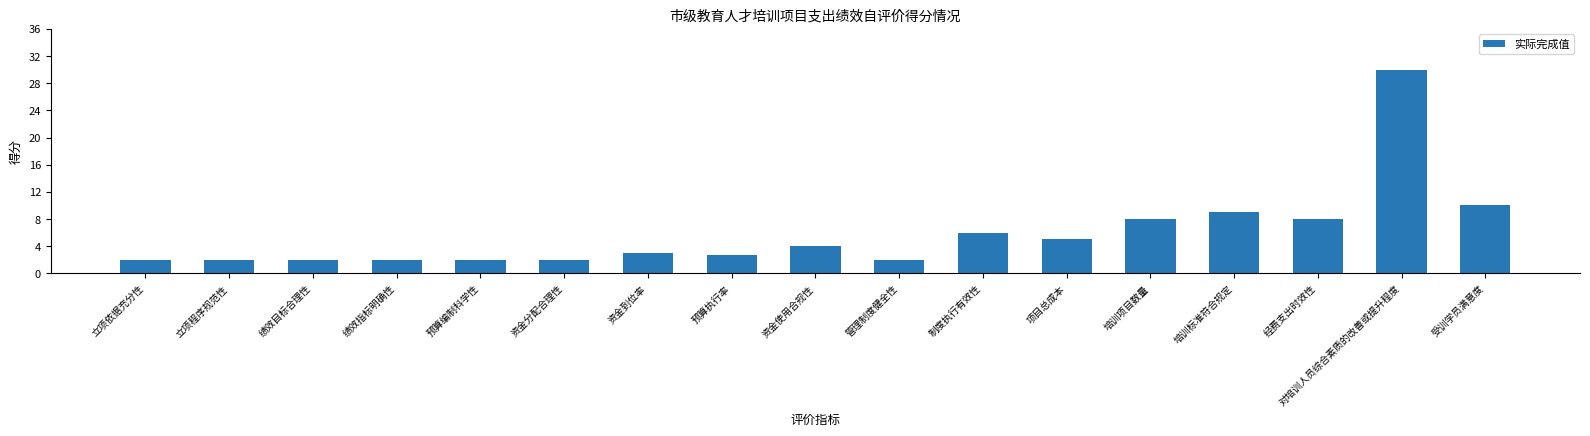

What is the smallest value displayed?

2.0